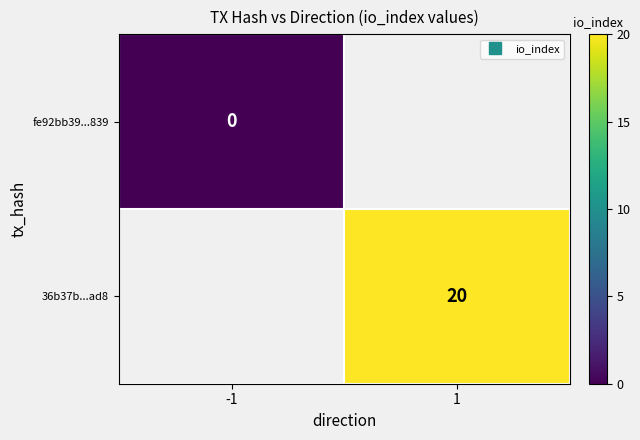

At which label is fe92bb39...839 closest to 0?

-1